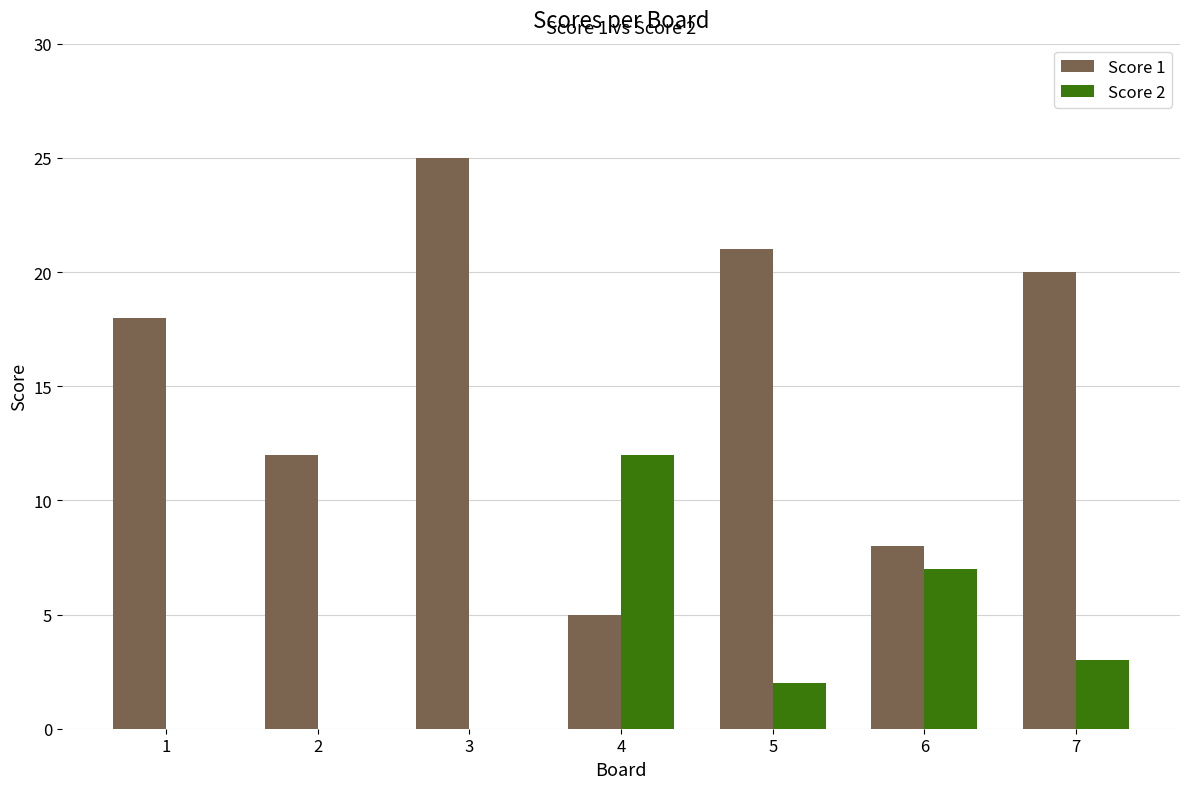

Reading left to right, extract all data points from this chart.

Score 1: 1=18	2=12	3=25	4=5	5=21	6=8	7=20
Score 2: 1=0	2=0	3=0	4=12	5=2	6=7	7=3